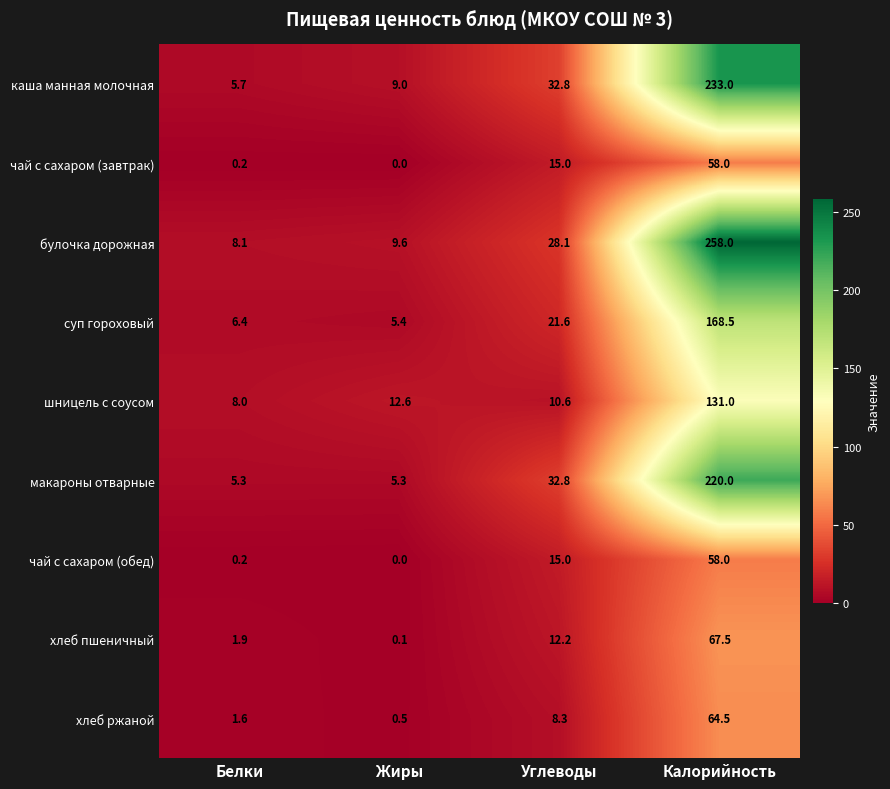

Rank the categories by шницель с соусом value from lowest to highest.

Белки, Углеводы, Жиры, Калорийность